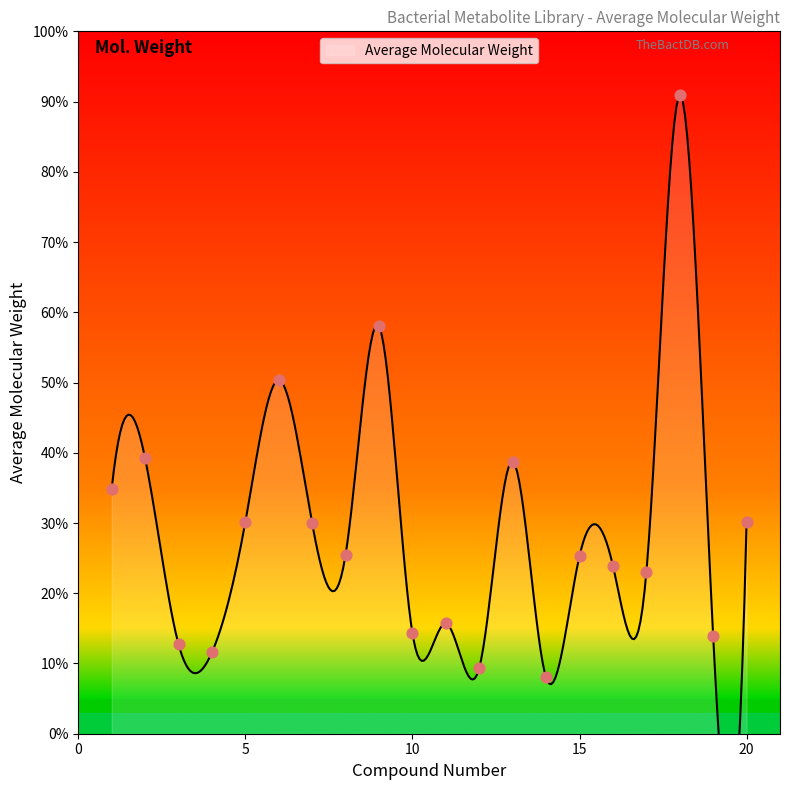

Approximately how many times larger is the value at 1 compared to 8?

1.4